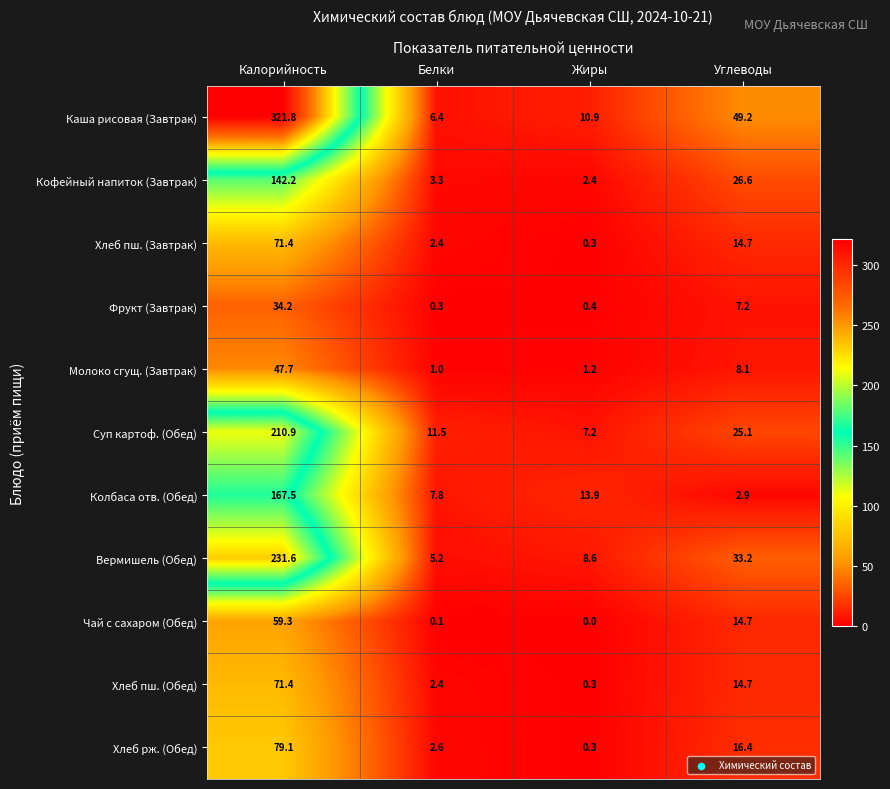

How many series are shown in this chart?

11